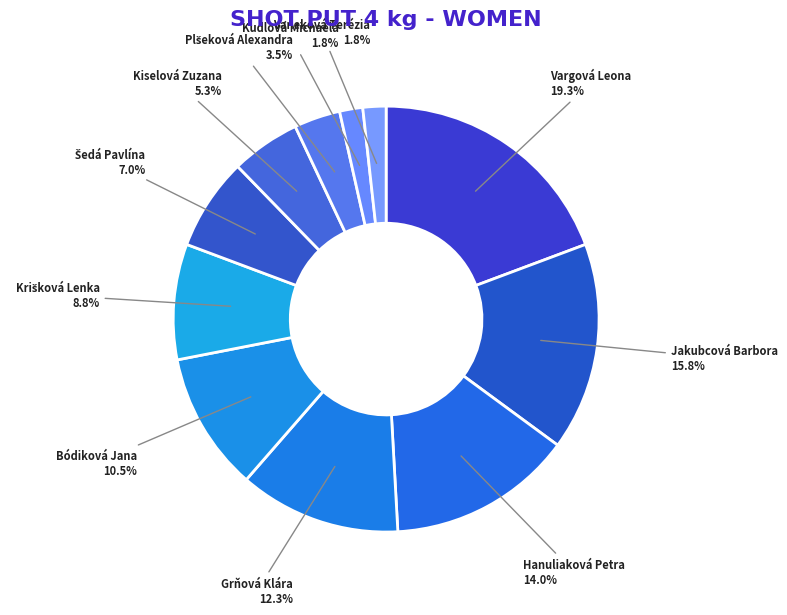

Is there any slice that represents more than half of the pie?

No